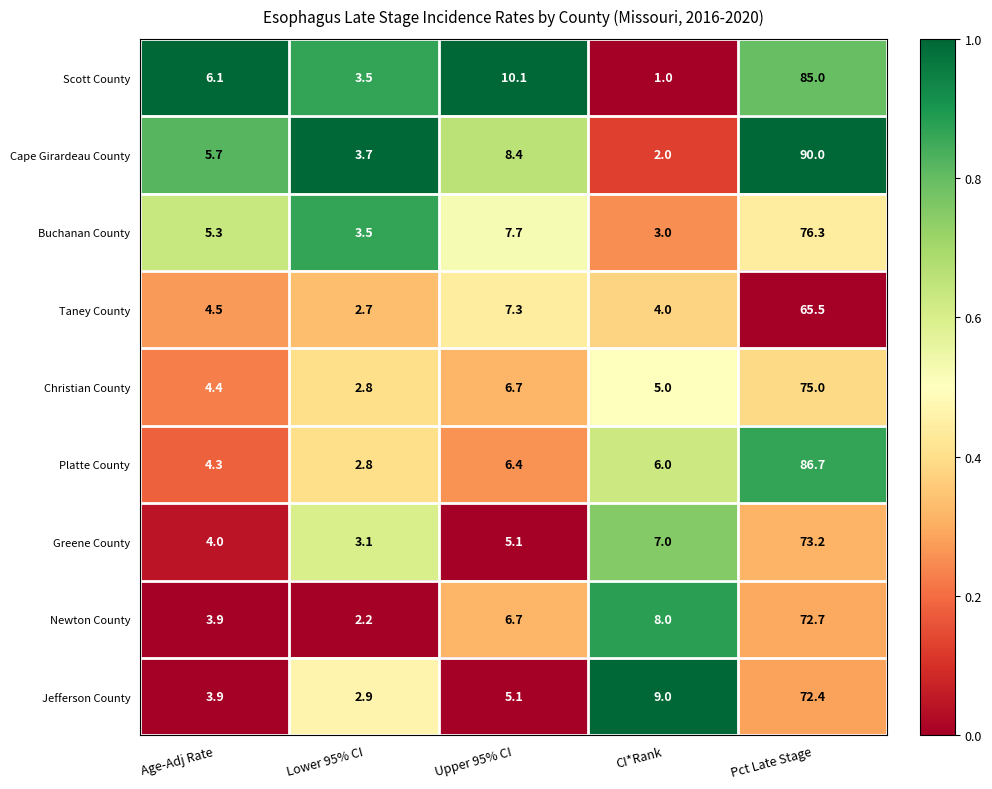

What is the spread (max minus min) of values at Age-Adj Rate?

2.2